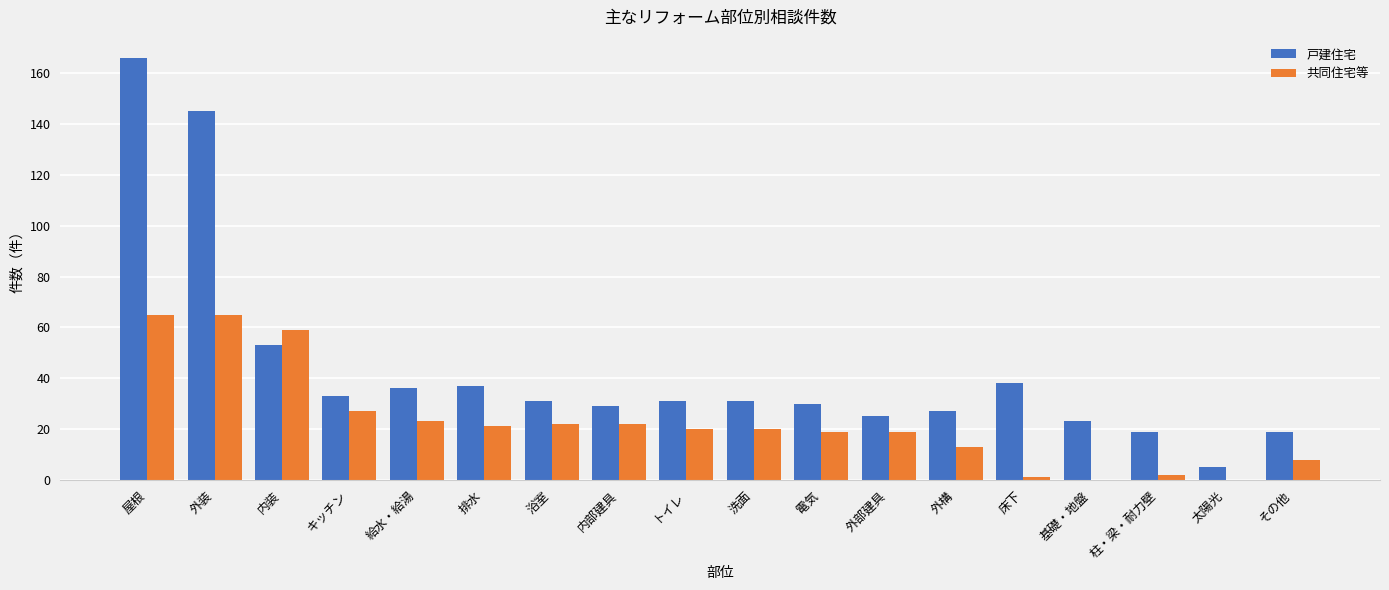

Where does the 共同住宅等 series first go above 20?

屋根